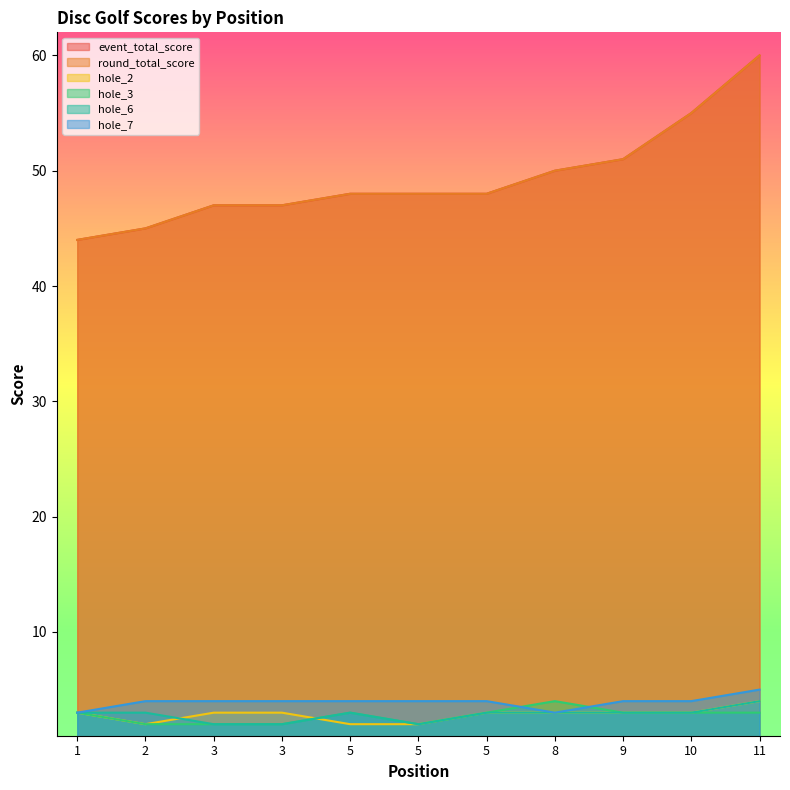

Is it true that hole_3 equals 3 at 9?

True